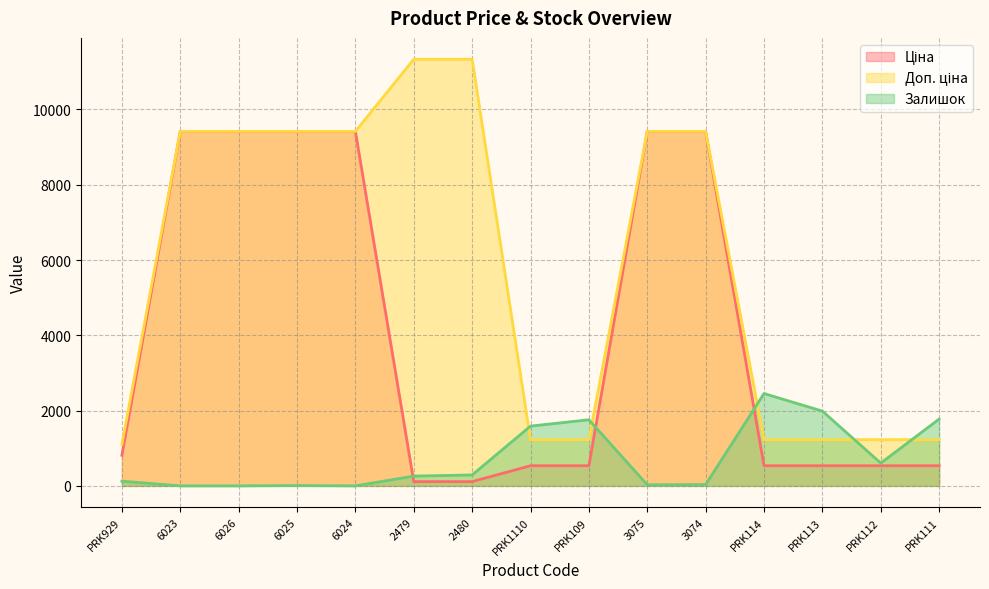

Which series has the widest spread of values?

Доп. ціна